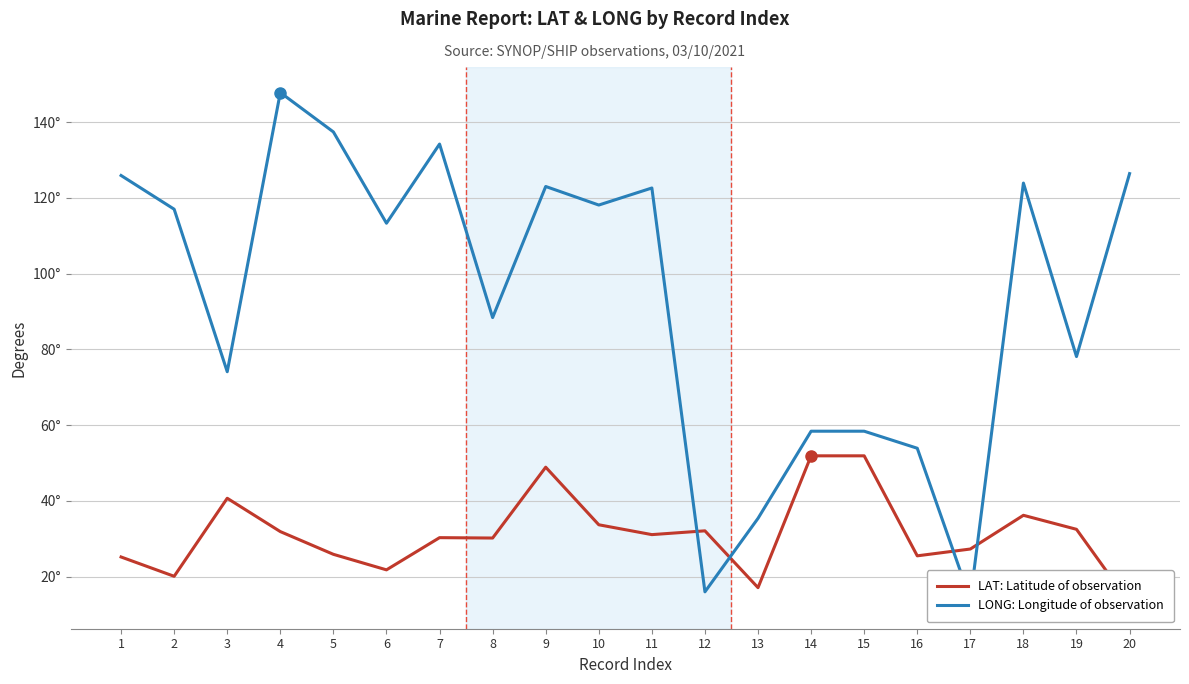

Which series ends up on top after the final intersection of LONG: Longitude of observation and LAT: Latitude of observation?

LONG: Longitude of observation